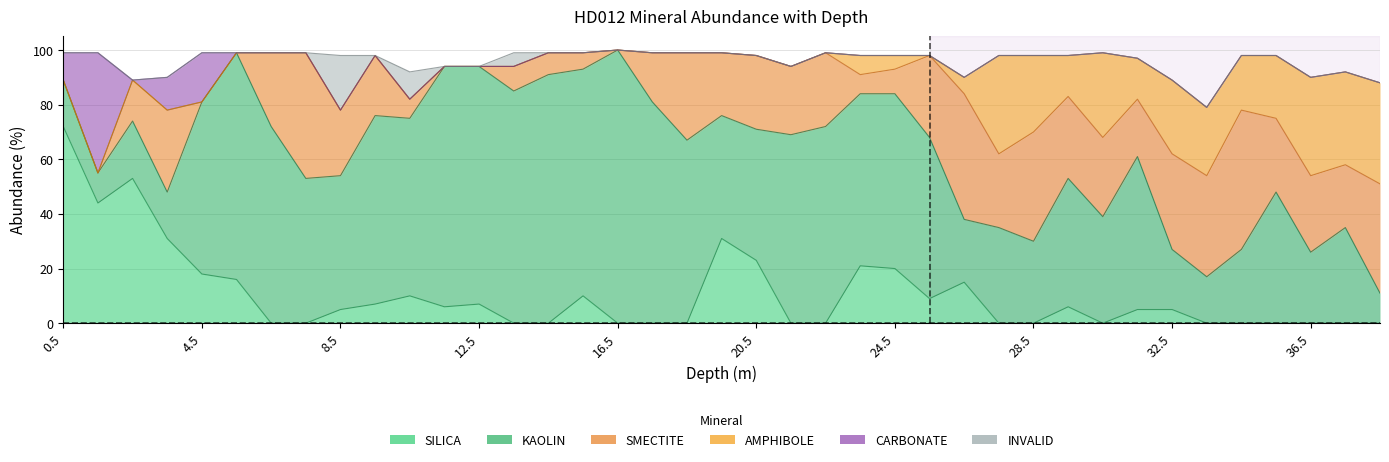

Which category has the highest value in the SMECTITE series?

34.5